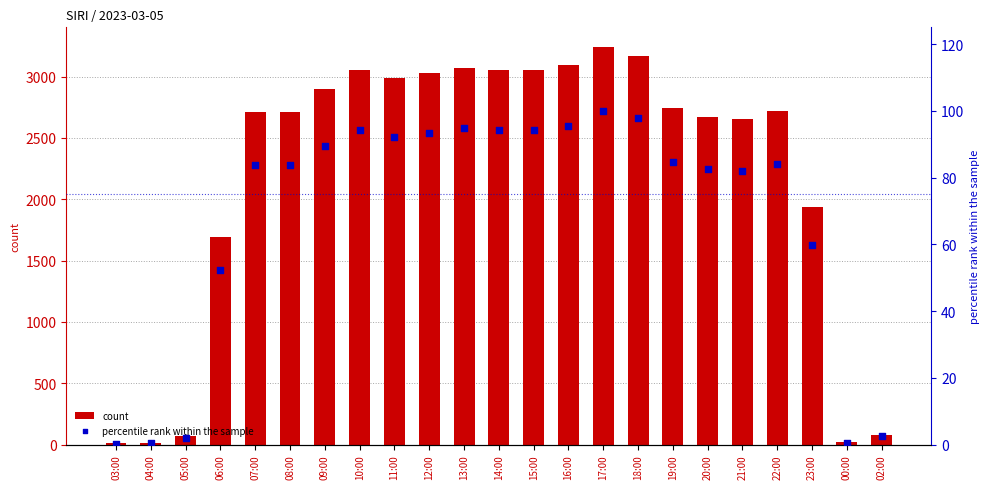

What is the total value across all series at 05:00?

70.1